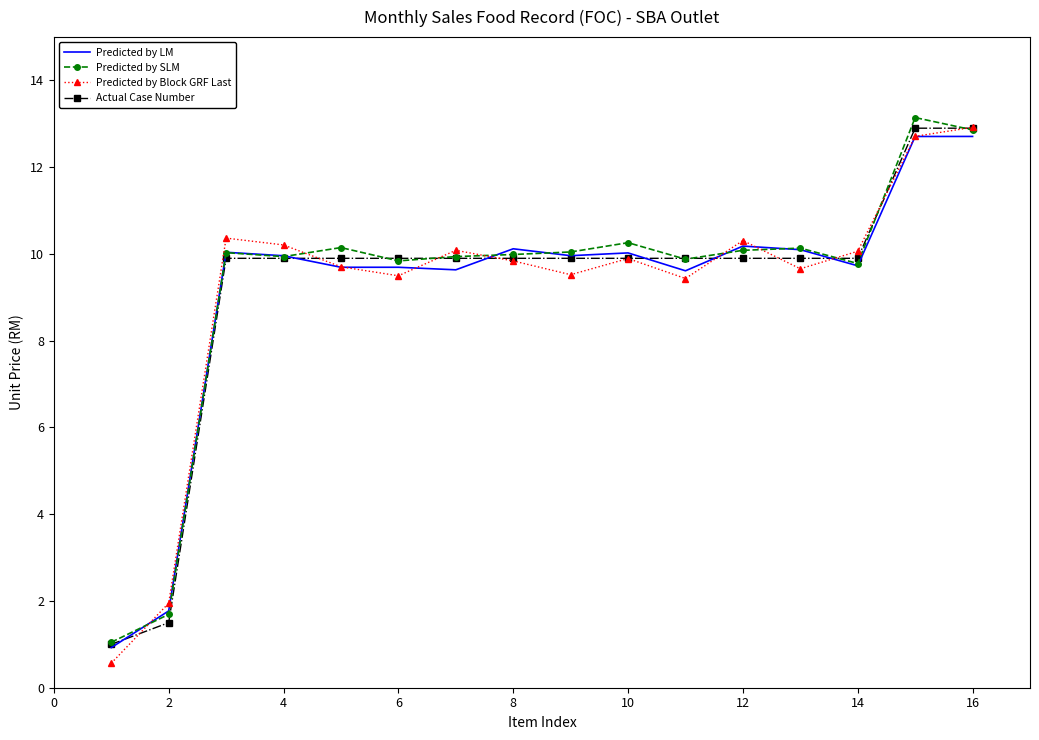

What is the highest value of the Predicted by SLM series?

13.1